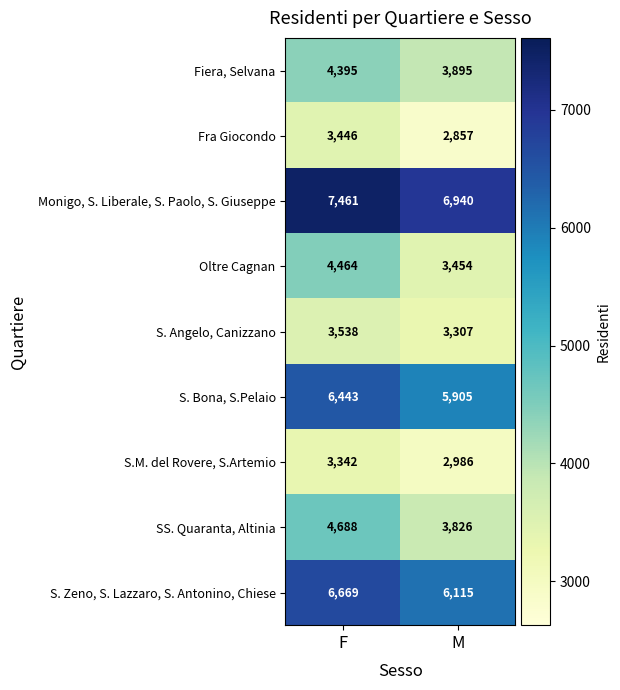

List the labels in order of Fiera, Selvana value, smallest first.

M, F